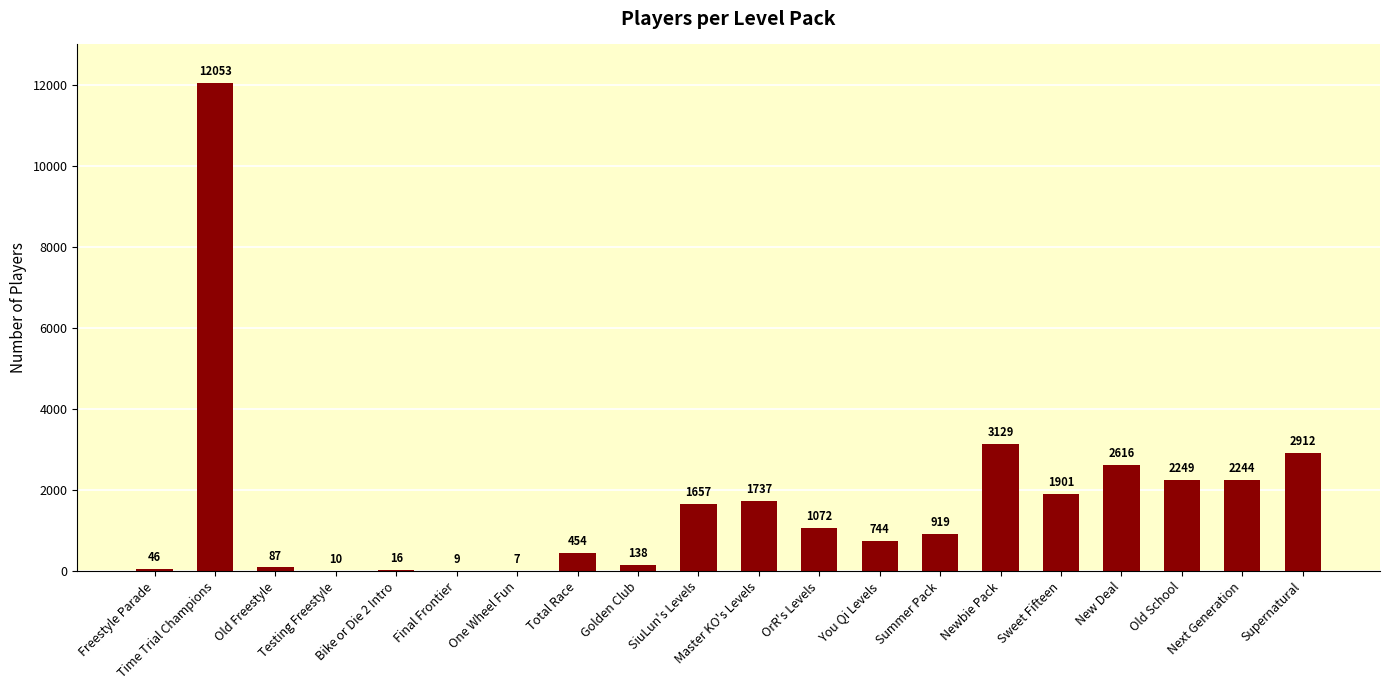

The value at Summer Pack is 919. True or false?

True